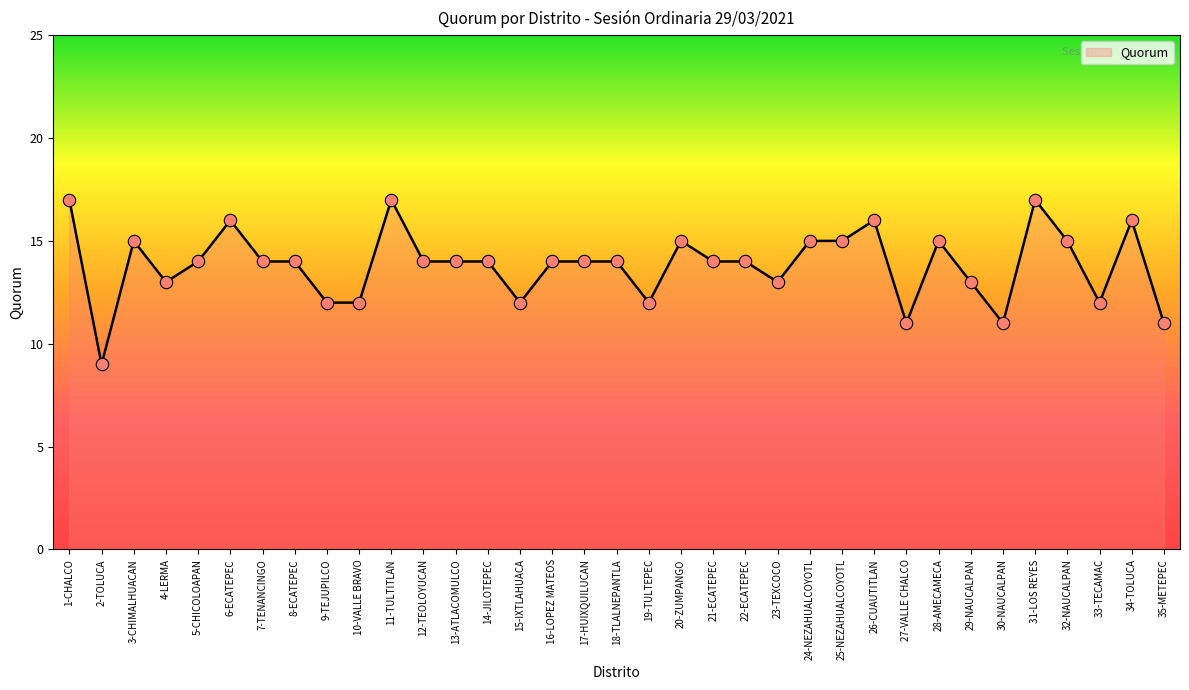

What is the change in value from 12-TEOLOYUCAN to 32-NAUCALPAN?

+1